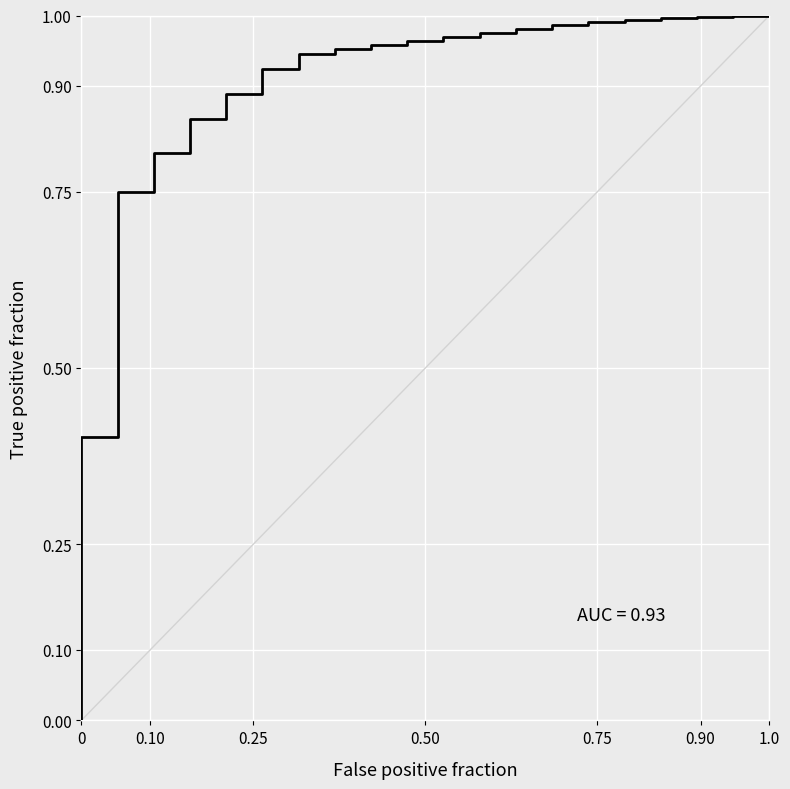

What is the sum of all values?

18.3